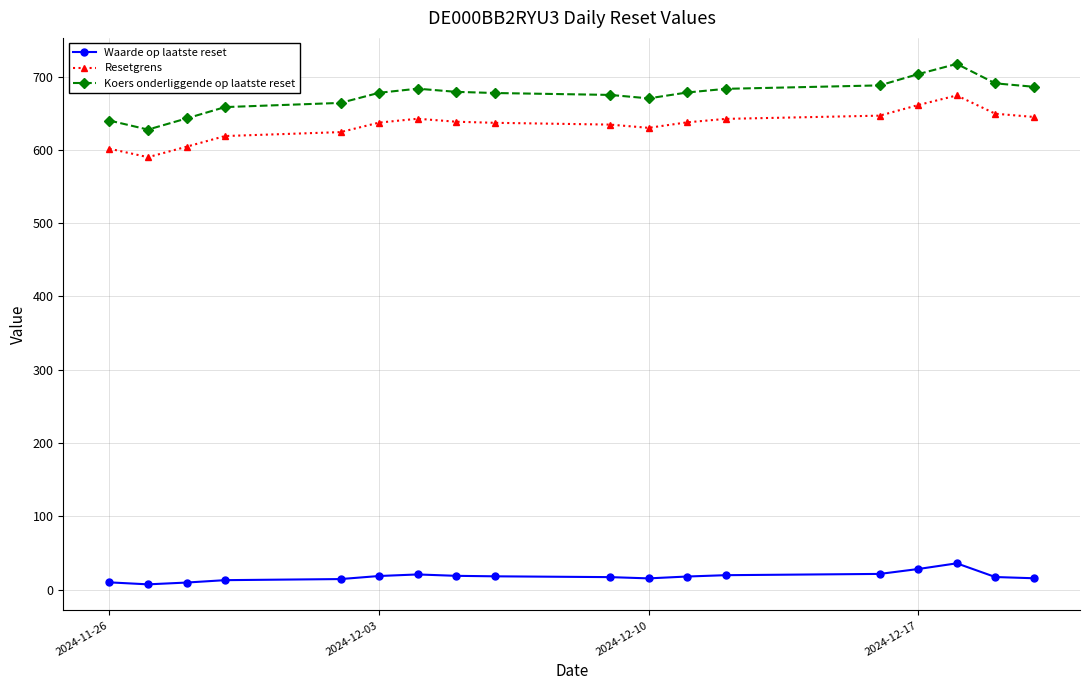

In Koers onderliggende op laatste reset, how many points are higher than both neighbors (excluding endpoints)?

2